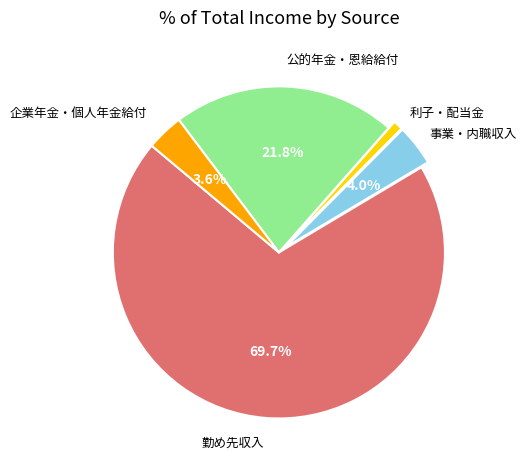

Which slice represents more than half of the pie?

勤め先収入